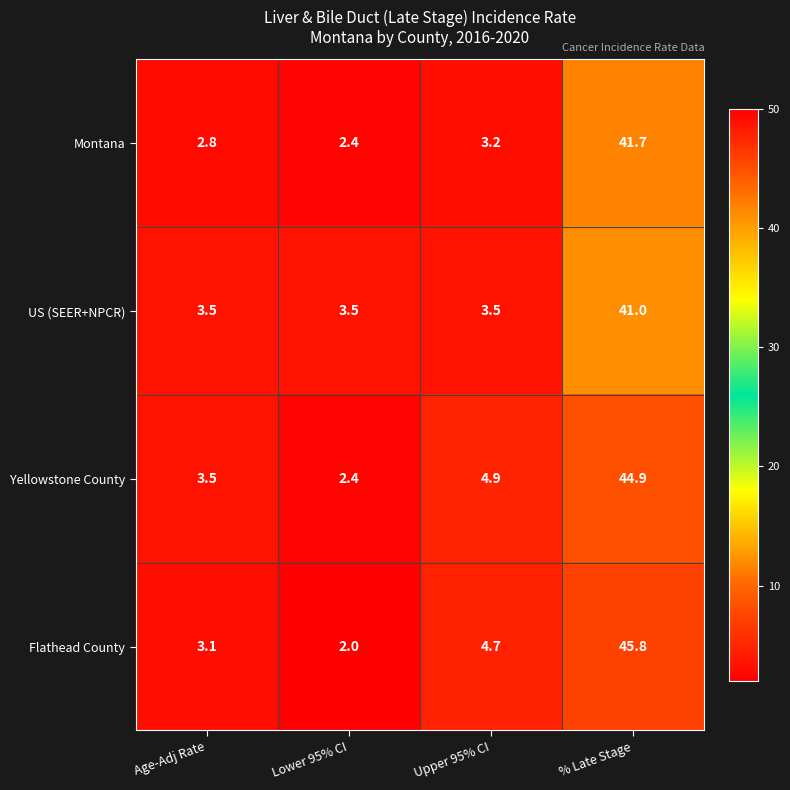

What is the difference between the Yellowstone County values at % Late Stage and Lower 95% CI?

42.5